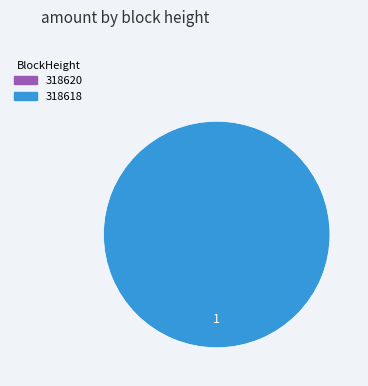

To the nearest percent, what is the average slice percentage?

50%